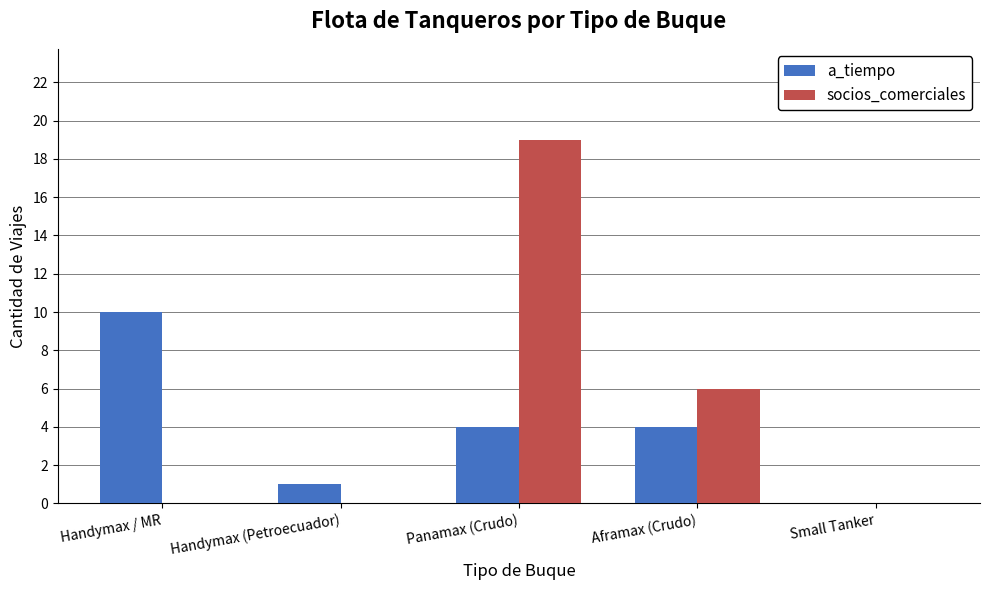

What is the sum of the socios_comerciales values at Aframax (Crudo) and Panamax (Crudo)?

25